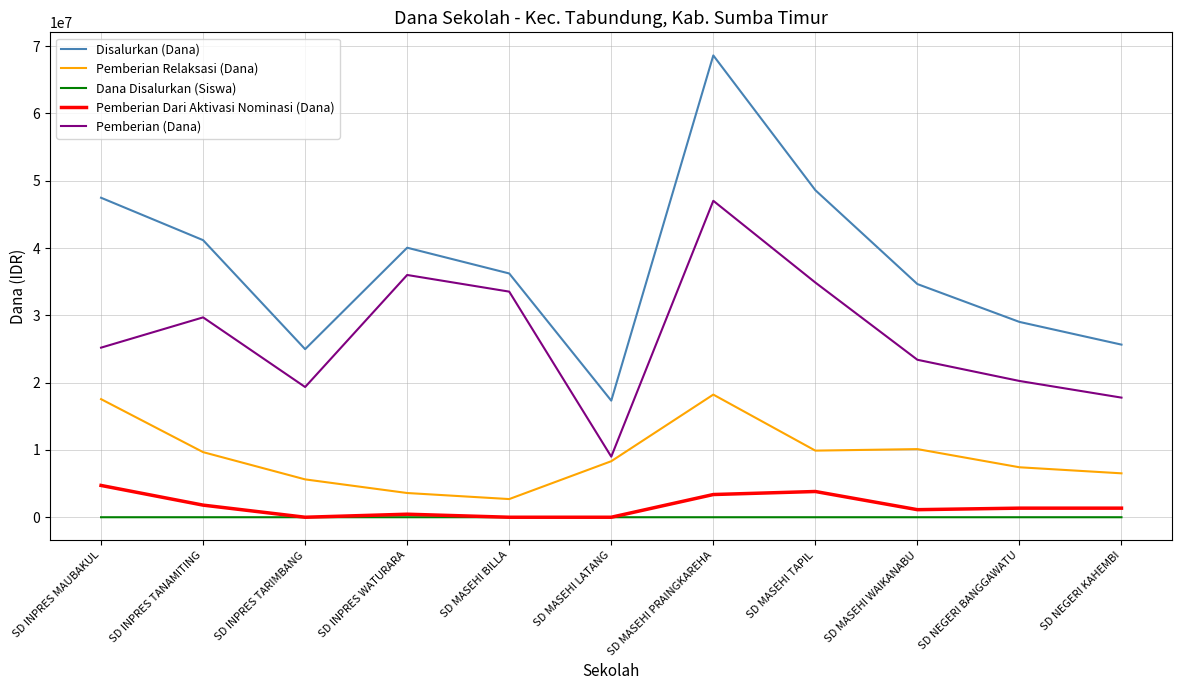

The Dana Disalurkan (Siswa) series shows 166 at SD MASEHI PRAINGKAREHA. True or false?

True